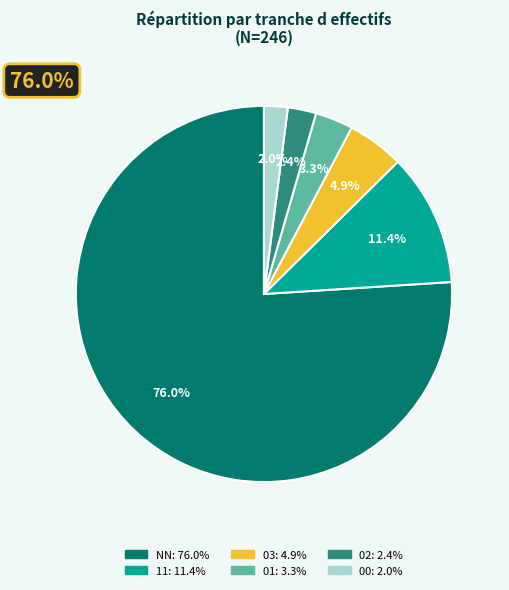

To the nearest percent, what is the average slice percentage?

17%